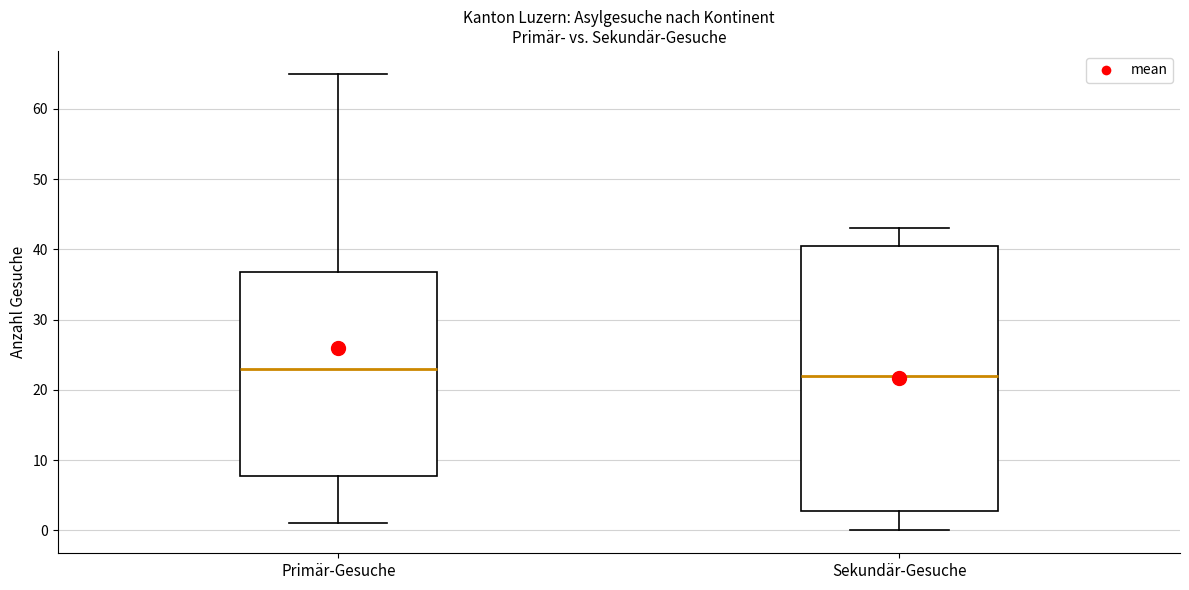

Which box's median line is the lowest?

Sekundär-Gesuche